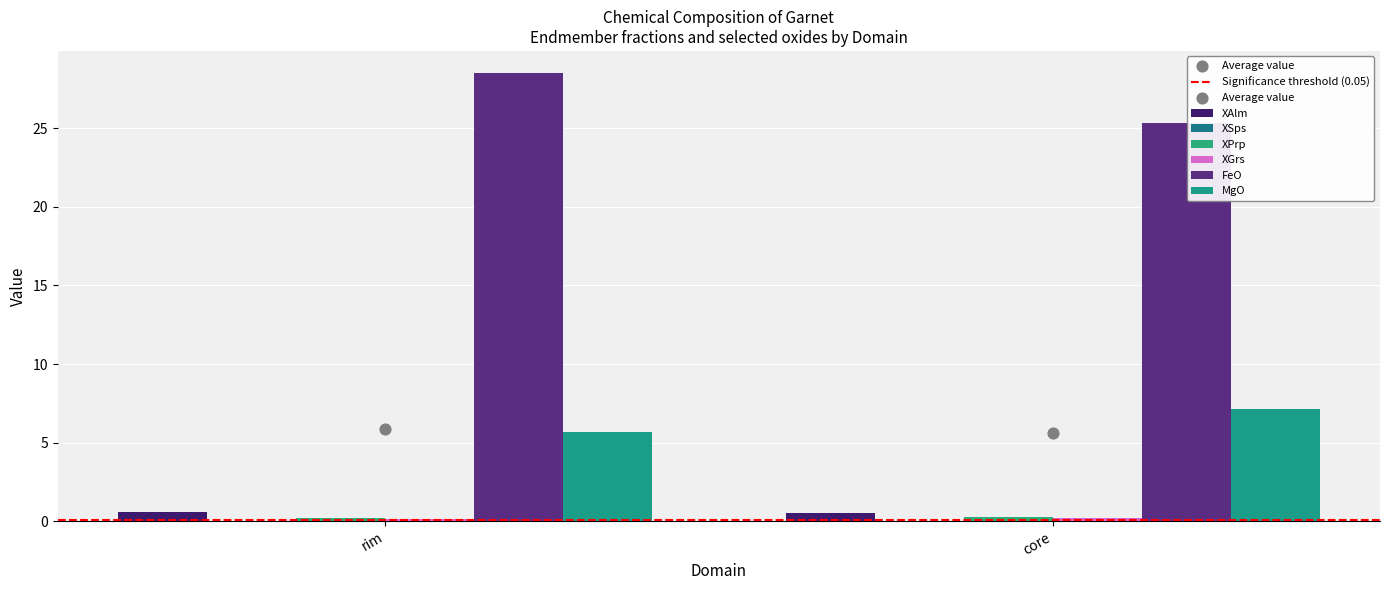

Which series has the widest spread of Y values?

FeO